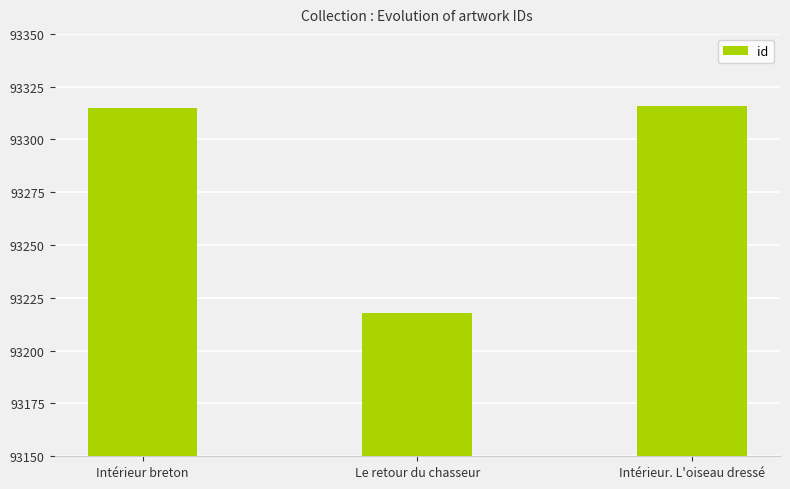

Which label corresponds to the smallest value in the chart?

Le retour du chasseur